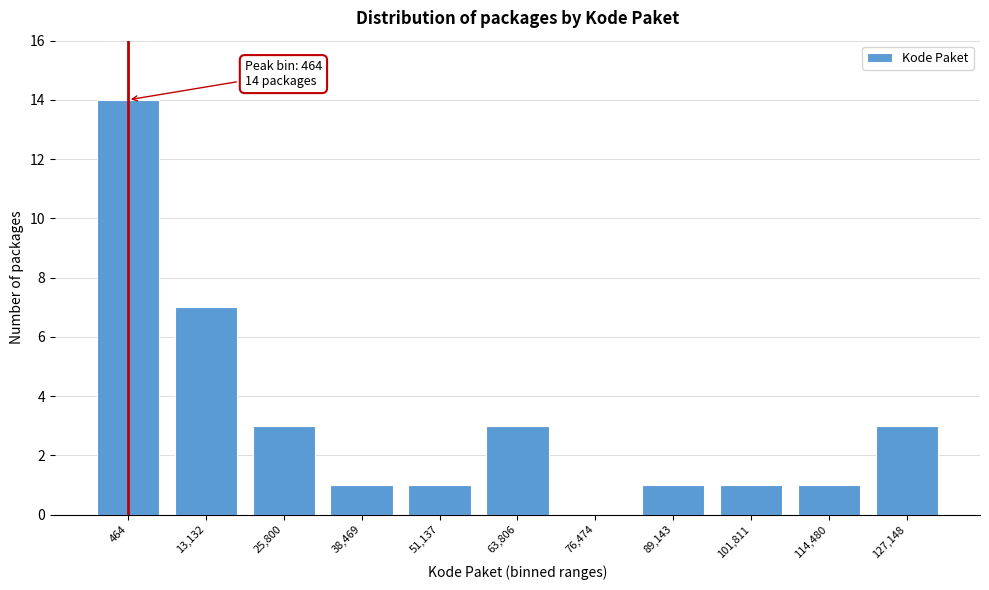

Reading left to right, transcribe all the data shown in this chart.

464=14	13,132=7	25,800=3	38,469=1	51,137=1	63,806=3	76,474=0	89,143=1	101,811=1	114,480=1	127,148=3